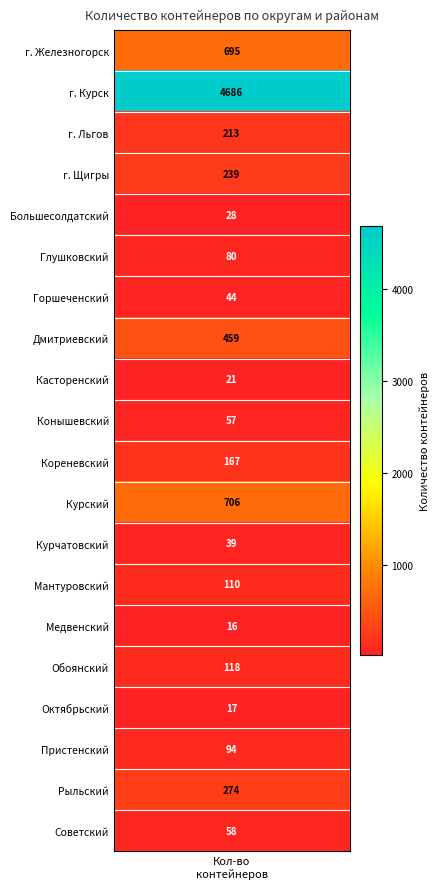

Where is the data nearest to the value 2351?

Курский